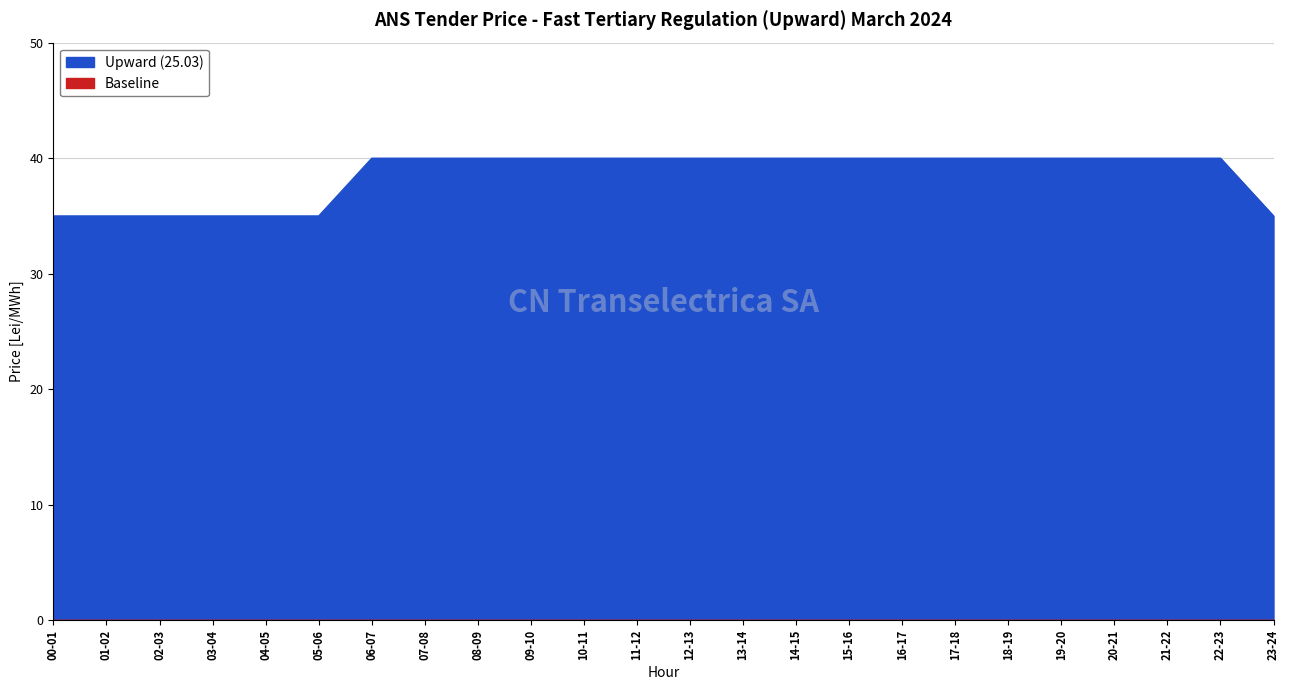

Reading left to right, list all the values displayed in this chart.

00-01=35	01-02=35	02-03=35	03-04=35	04-05=35	05-06=35	06-07=40	07-08=40	08-09=40	09-10=40	10-11=40	11-12=40	12-13=40	13-14=40	14-15=40	15-16=40	16-17=40	17-18=40	18-19=40	19-20=40	20-21=40	21-22=40	22-23=40	23-24=35